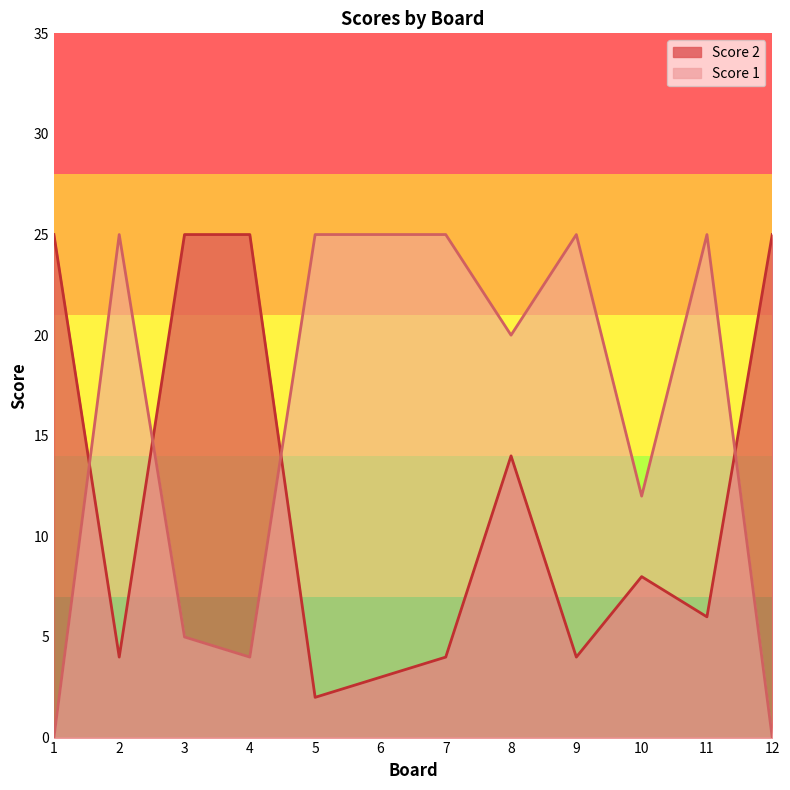

After their last crossing, which series has the higher values: Score 2 or Score 1?

Score 2